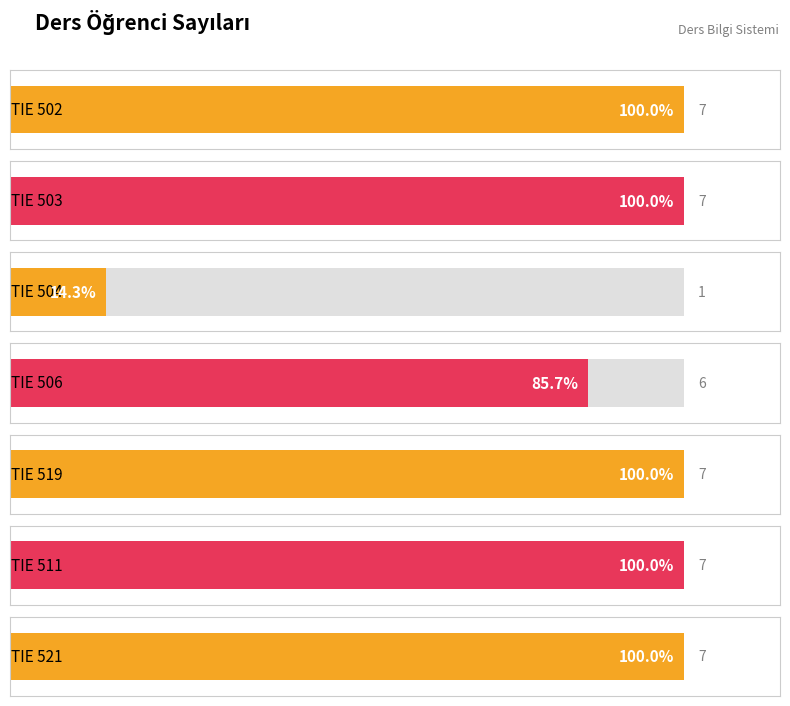

The value at TIE 519 is 5. True or false?

False